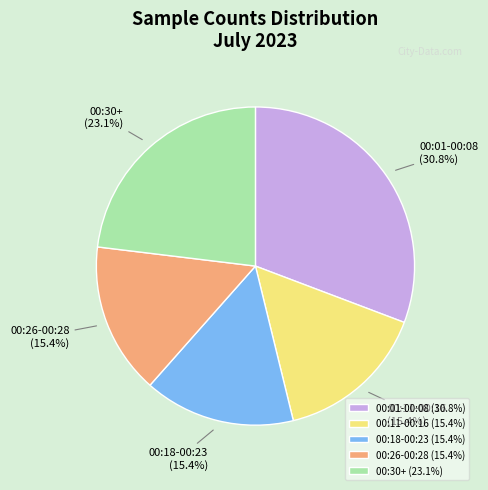

To the nearest percent, what is the average slice percentage?

20%